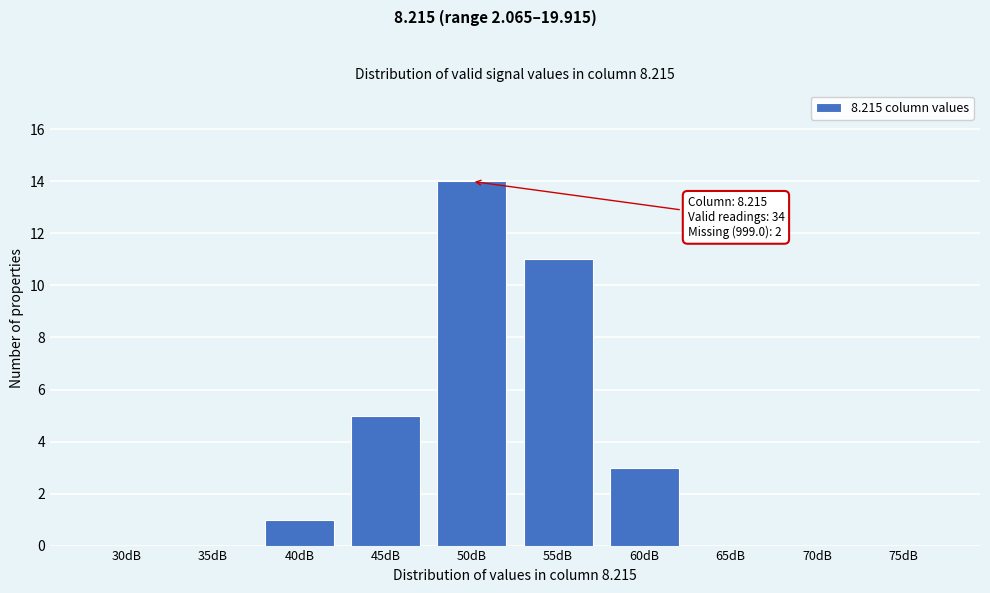

Reading right to left, extract all data points from this chart.

75dB=0	70dB=0	65dB=0	60dB=3	55dB=11	50dB=14	45dB=5	40dB=1	35dB=0	30dB=0